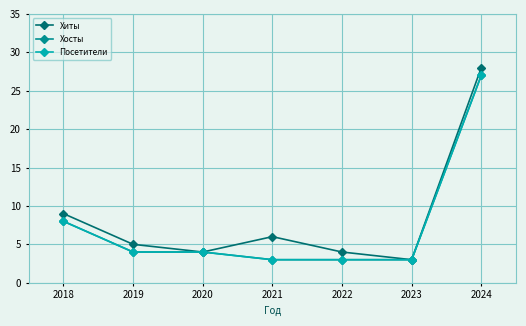

What is the value of the Хосты point at the 7th from the left?

27